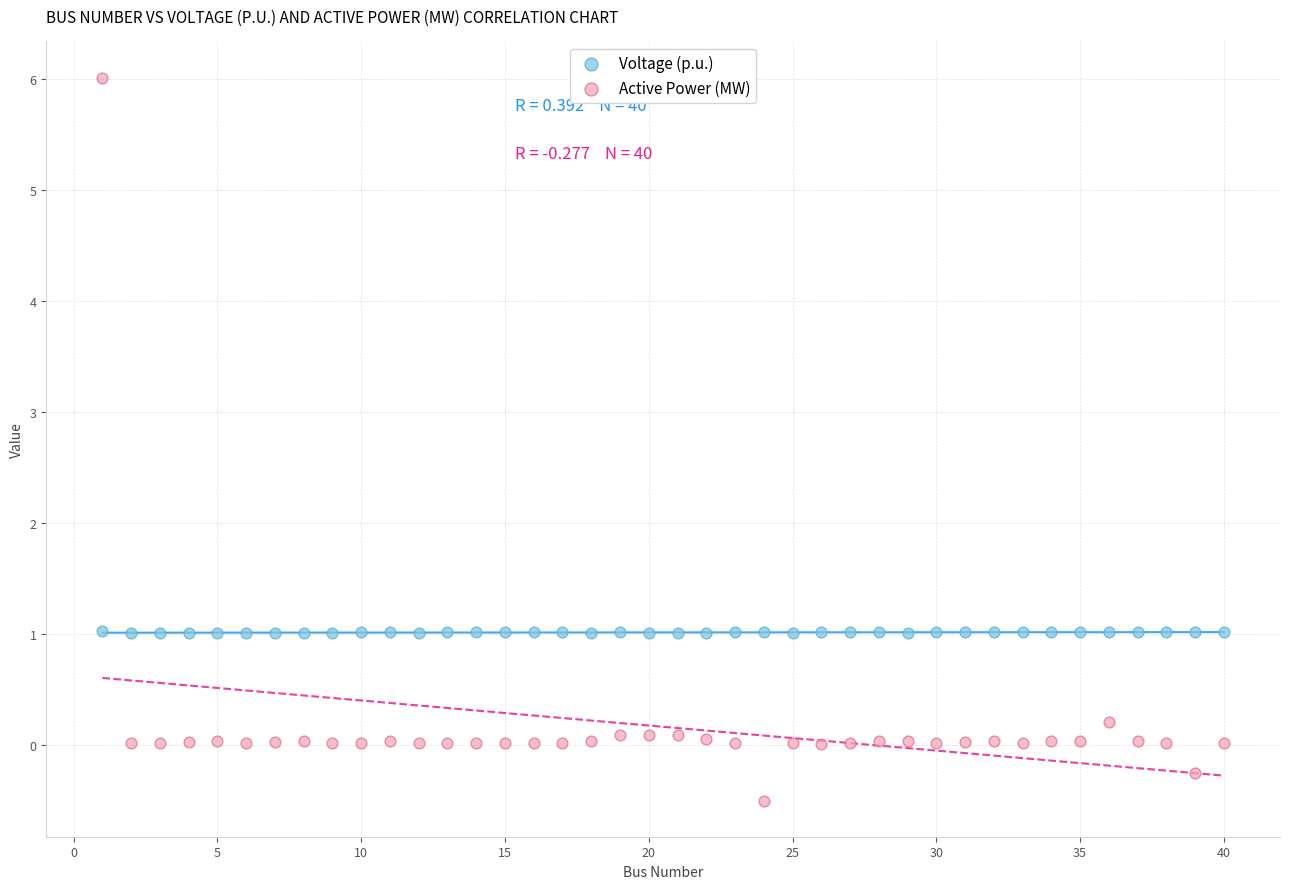

What is the X range (max minus min) for the scatter plot?

39.0